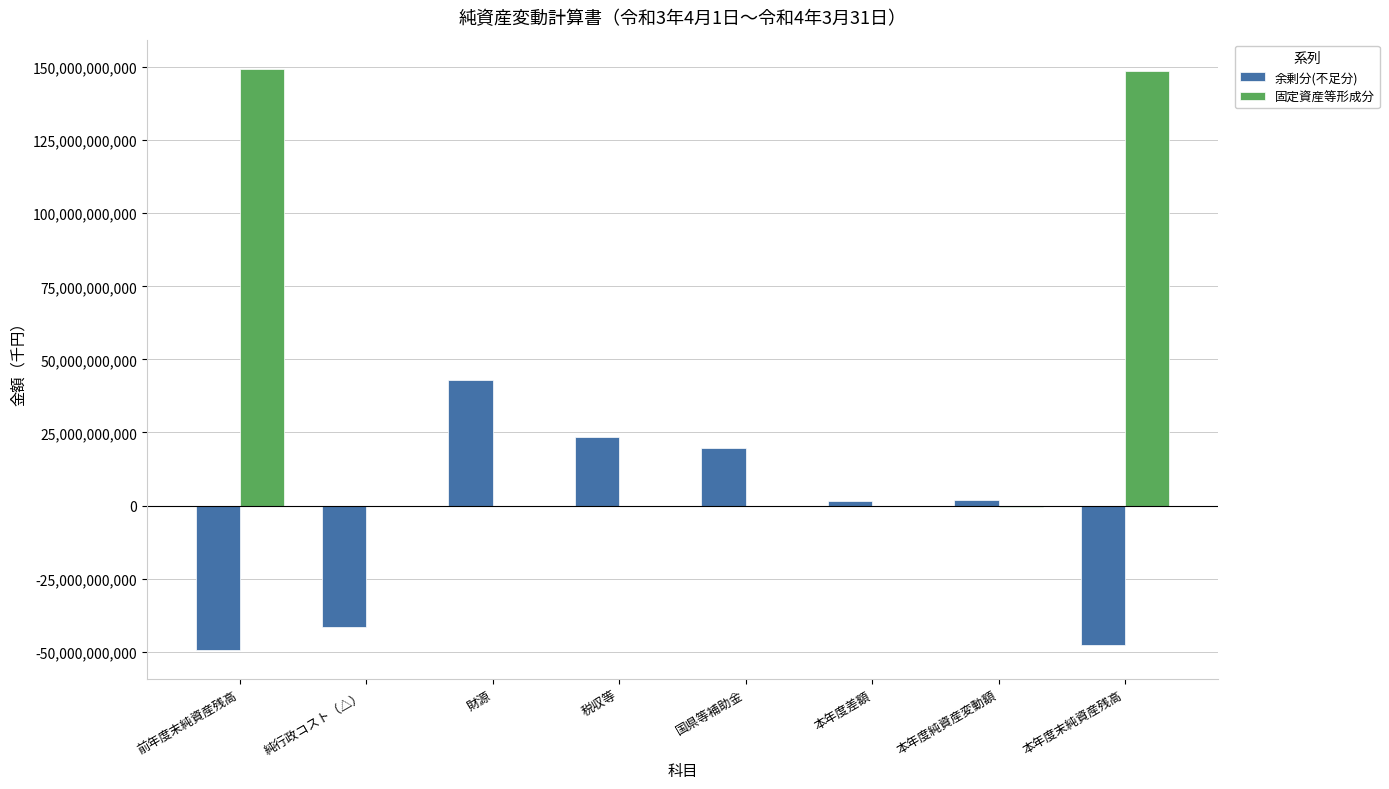

What is the greatest value displayed?

149453401254